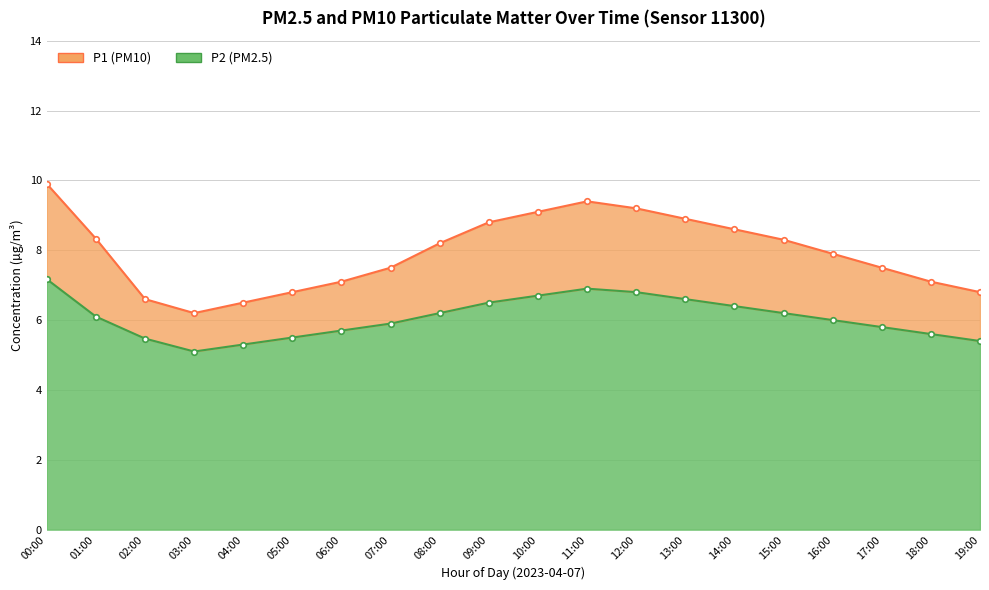

The P2 series shows 10.8 at 15:00. True or false?

False